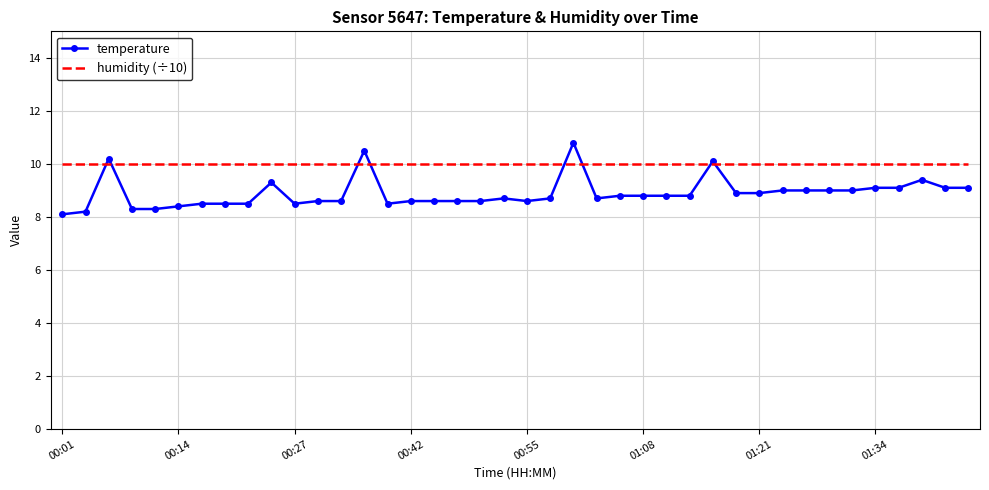

Which series ends up on top after the final intersection of humidity (÷10) and temperature?

humidity (÷10)